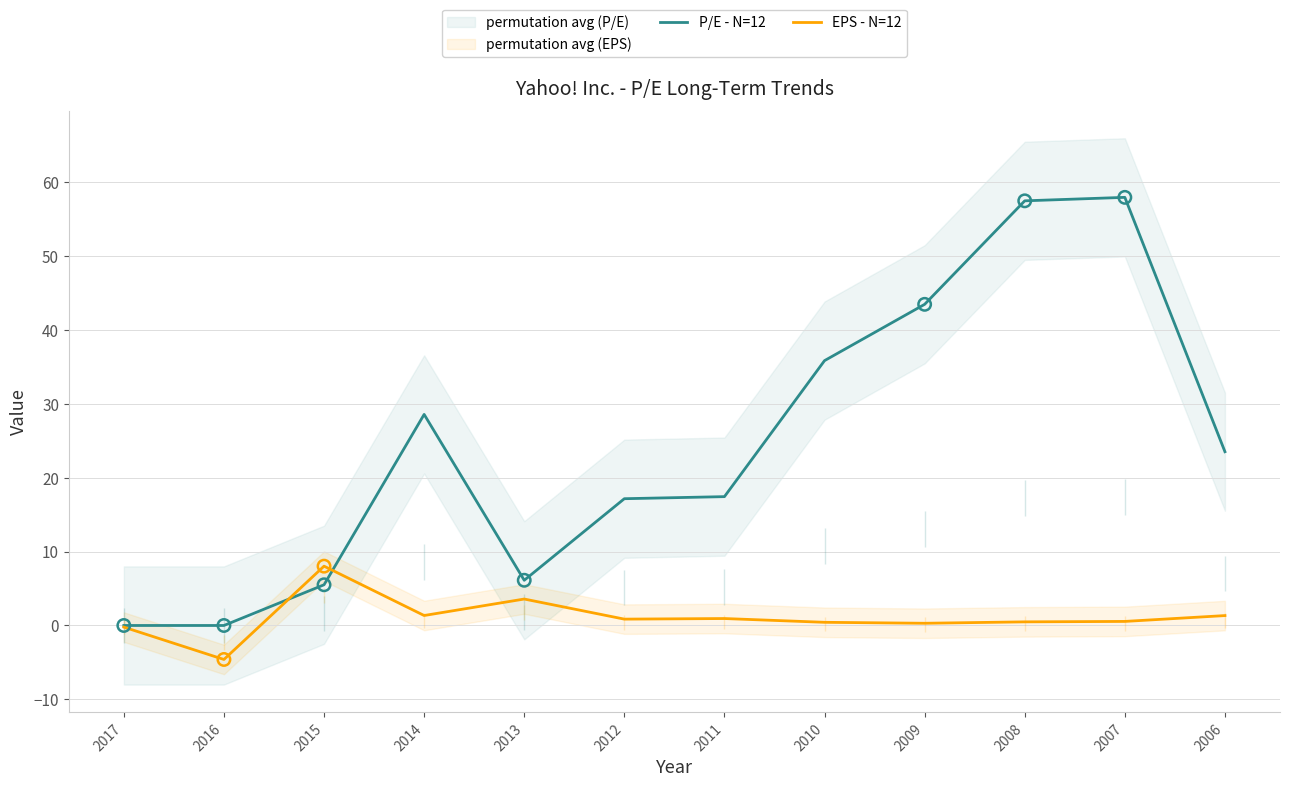

At how many categories does at least one series exceed 22?

6